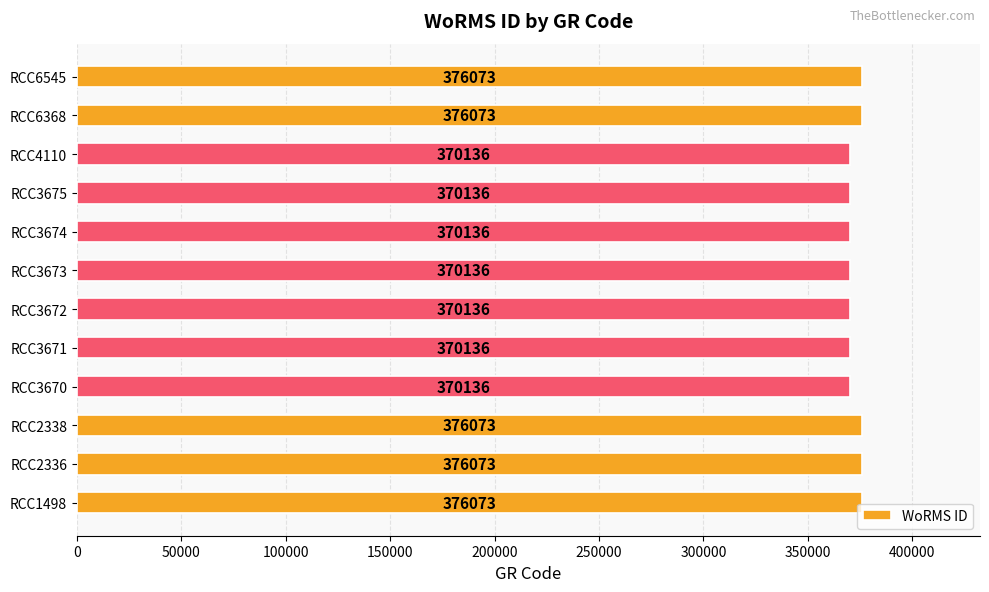

What is the maximum value shown in the chart?

376073